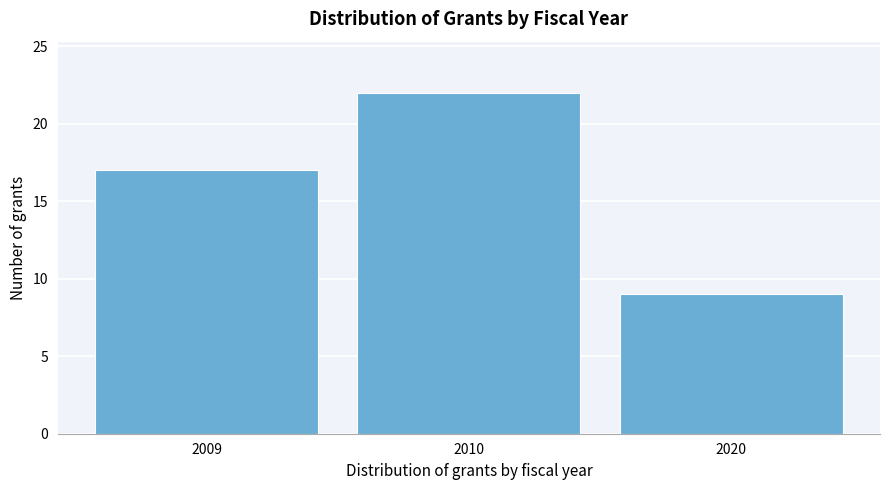

Reading left to right, list all the values displayed in this chart.

2009=17	2010=22	2020=9